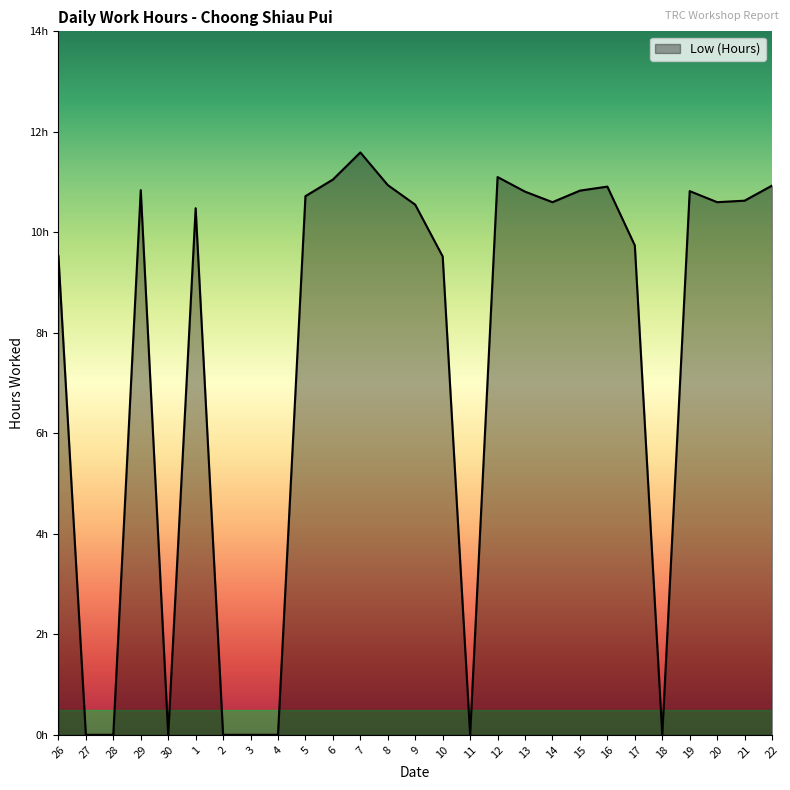

What is the label of the 20th point from the left?

15